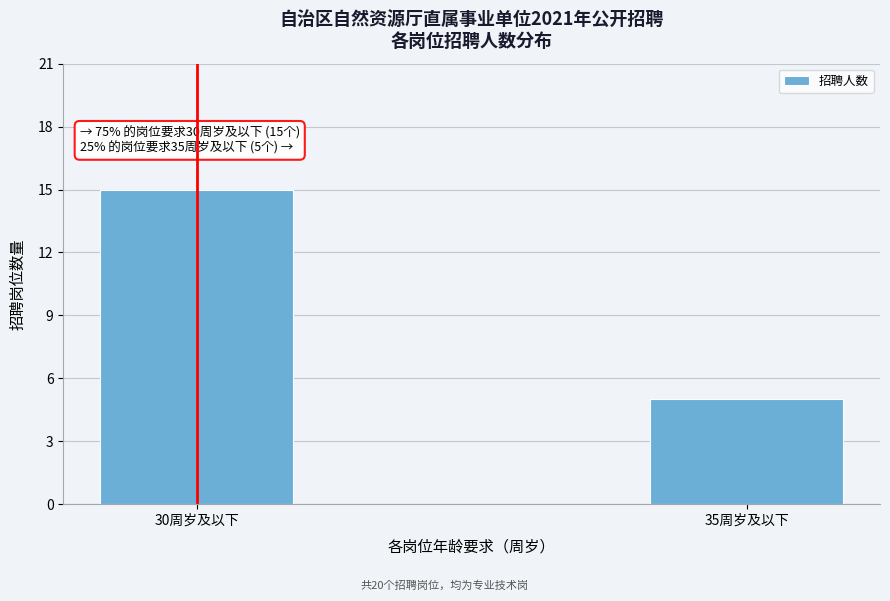

Reading left to right, what are all the values shown in this chart?

15	5